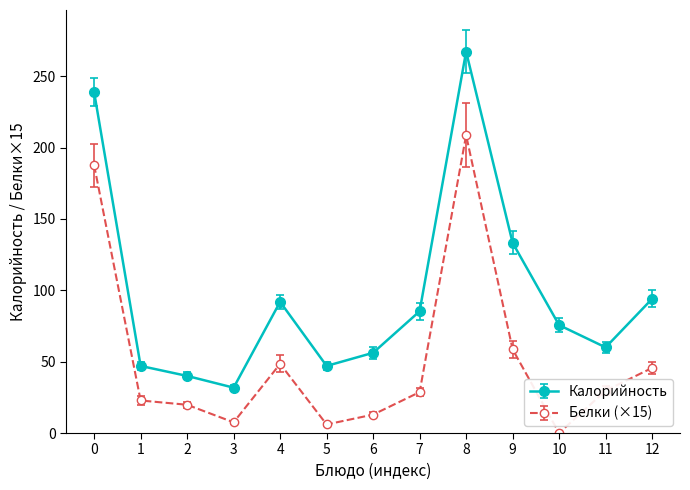

Rank the series by their average value, from highest to lowest.

Калорийность, Белки (×15)